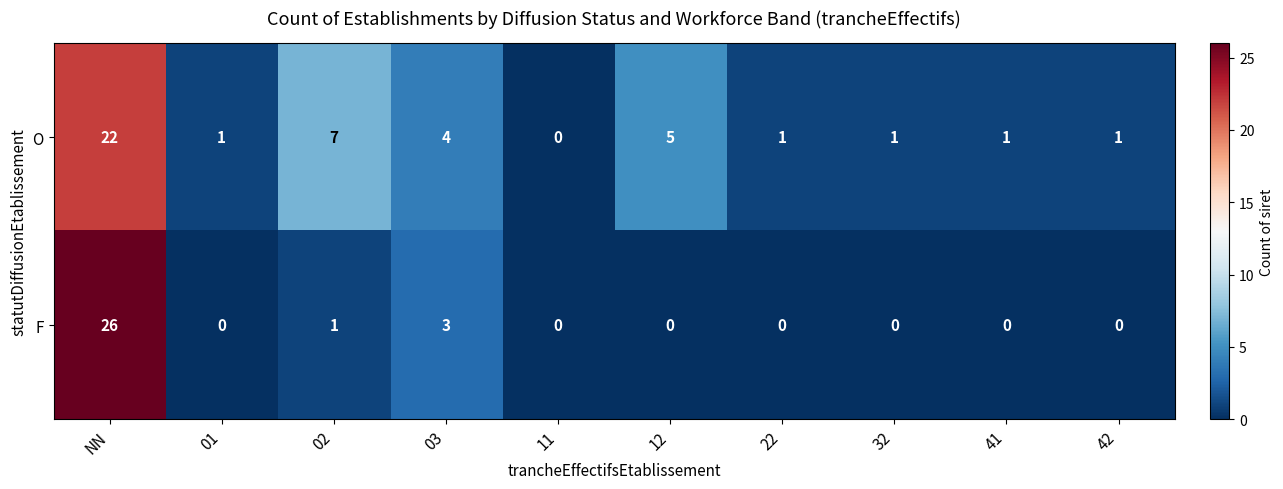

True or false: O has a value of 2 at 01.

False